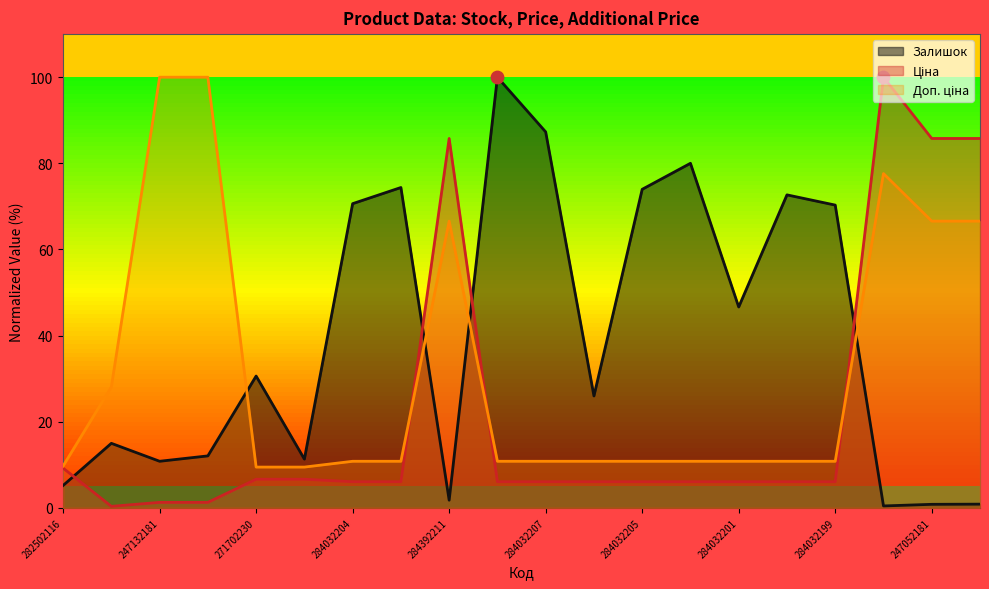

Is the value of Залишок at 284032200 greater than the value of Ціна at 284032201?

Yes